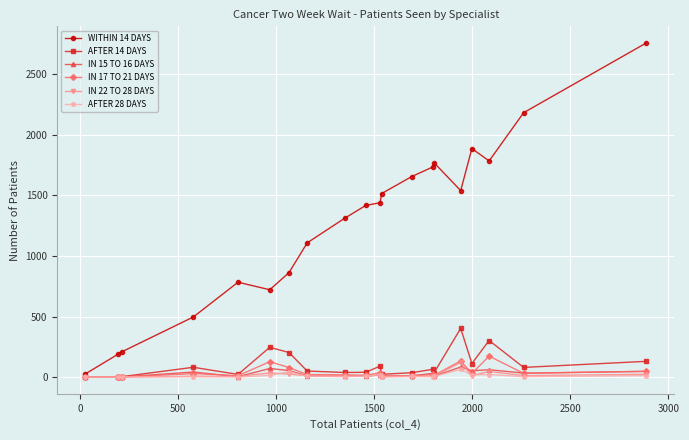

What is the greatest value displayed?

2757